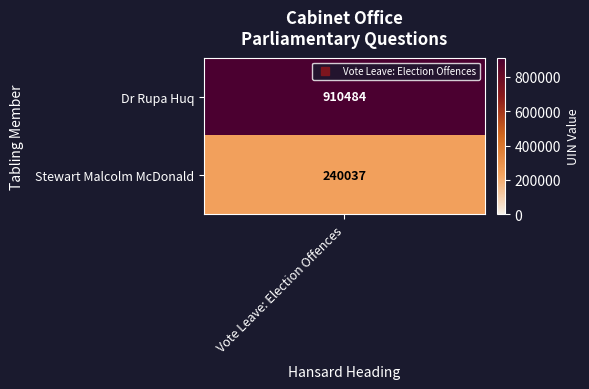

Is it true that the value at Stewart Malcolm McDonald is 240037?

True